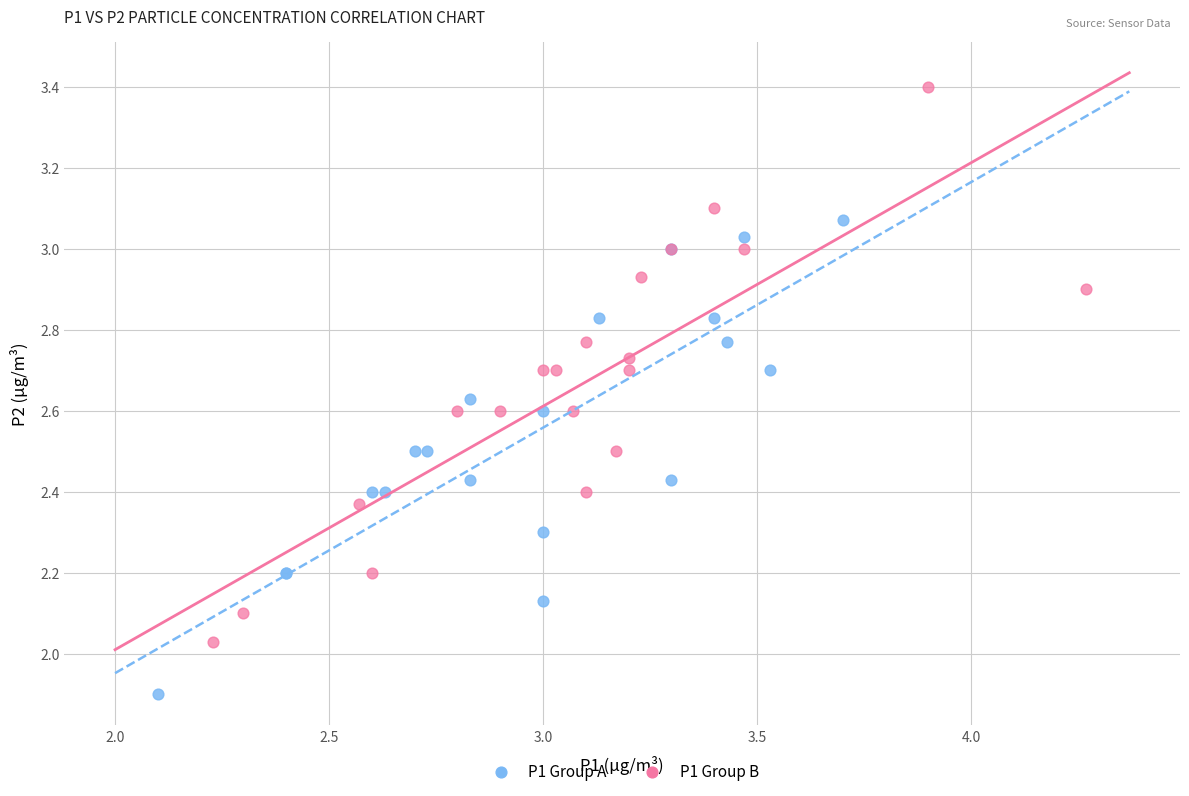

Which series has the largest Y range (max minus min)?

P1 Group B